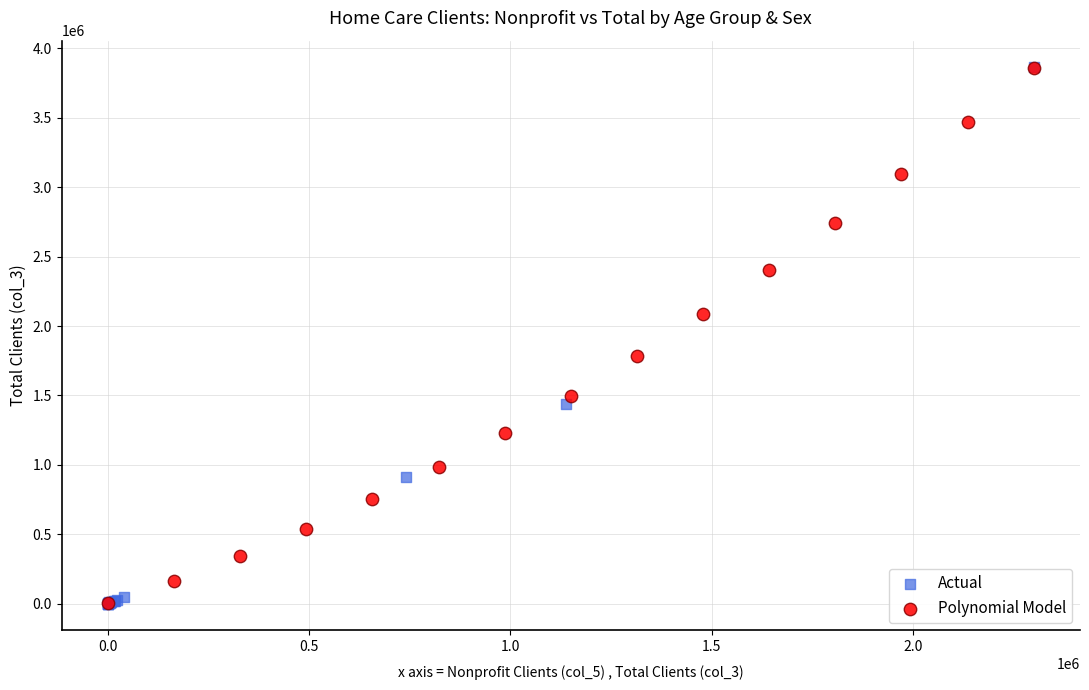

Which series has the widest spread of Y values?

Actual